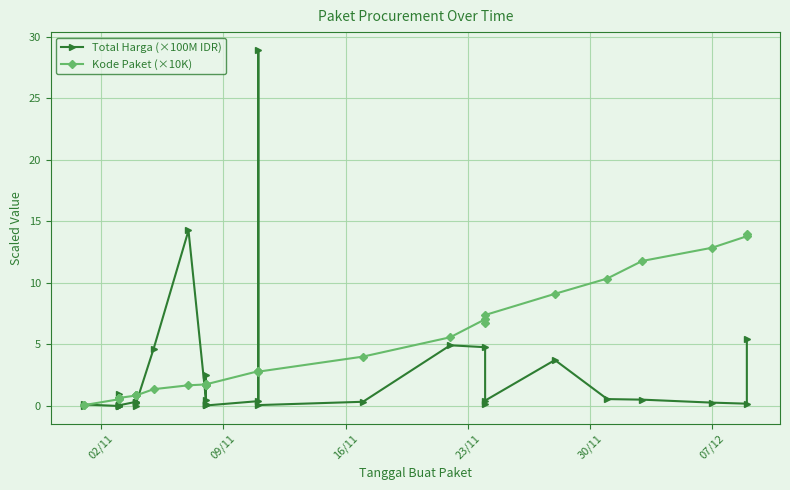

How many lines are shown in the chart?

2